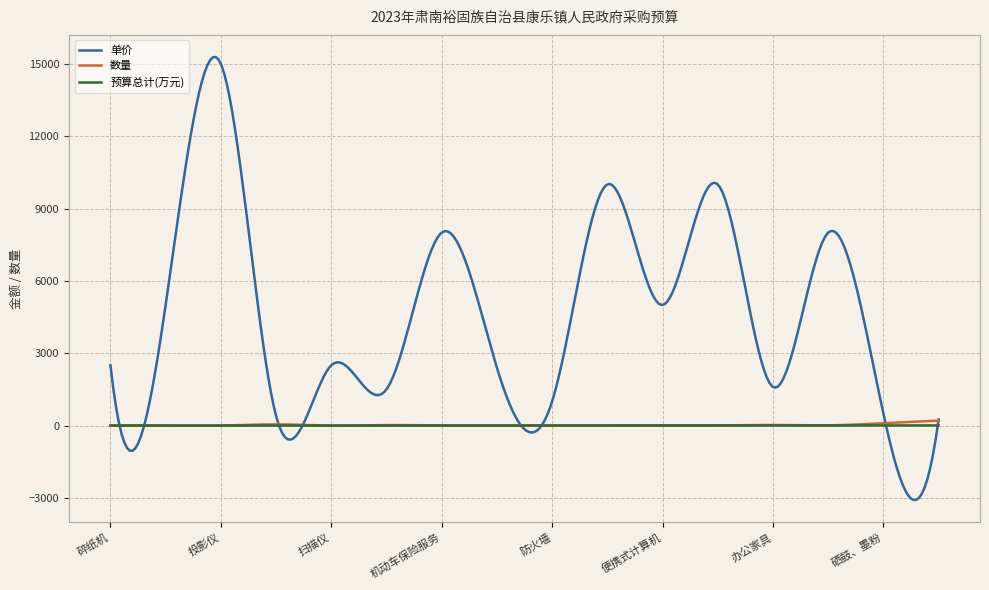

Which series has the widest spread of values?

单价